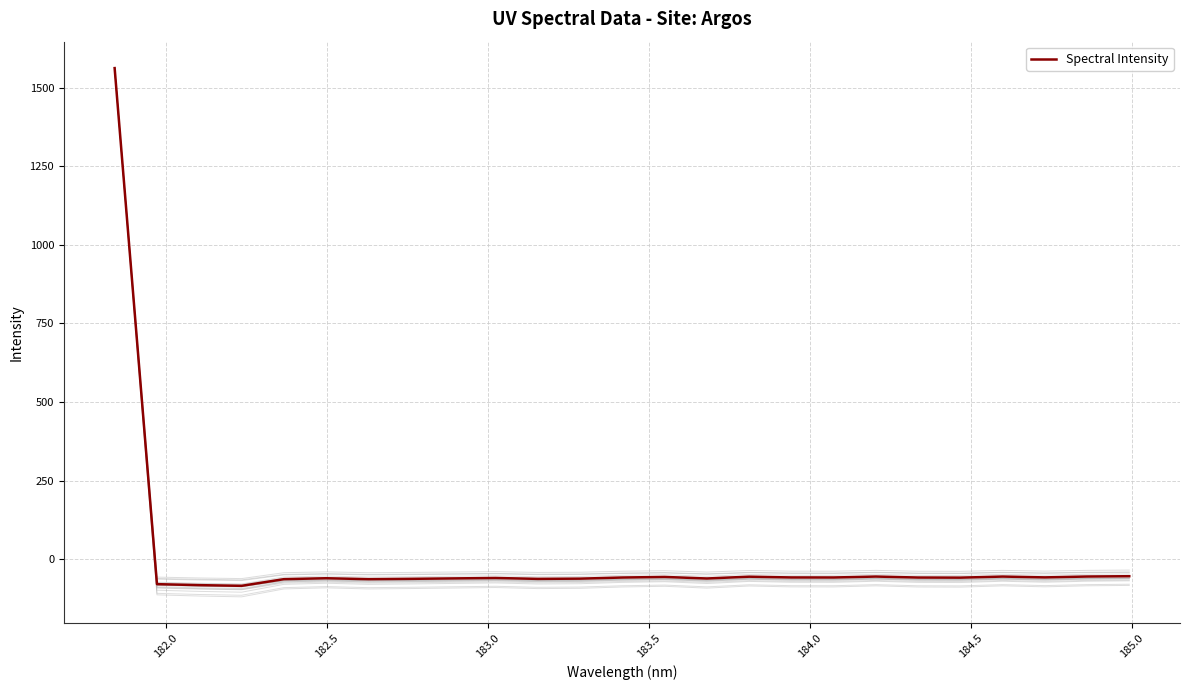

What is the lowest value of the Spectral Intensity series?

-84.5